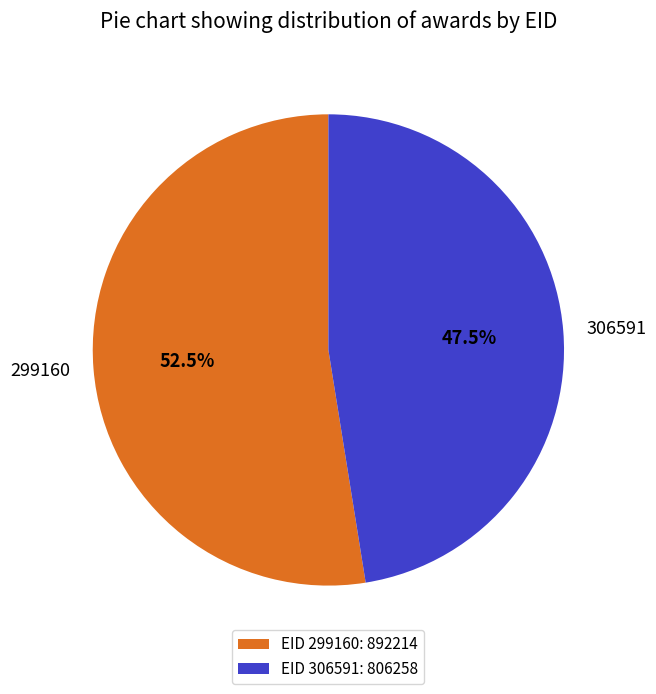

What is the ratio of the value at 299160 to the value at 306591?

1.1